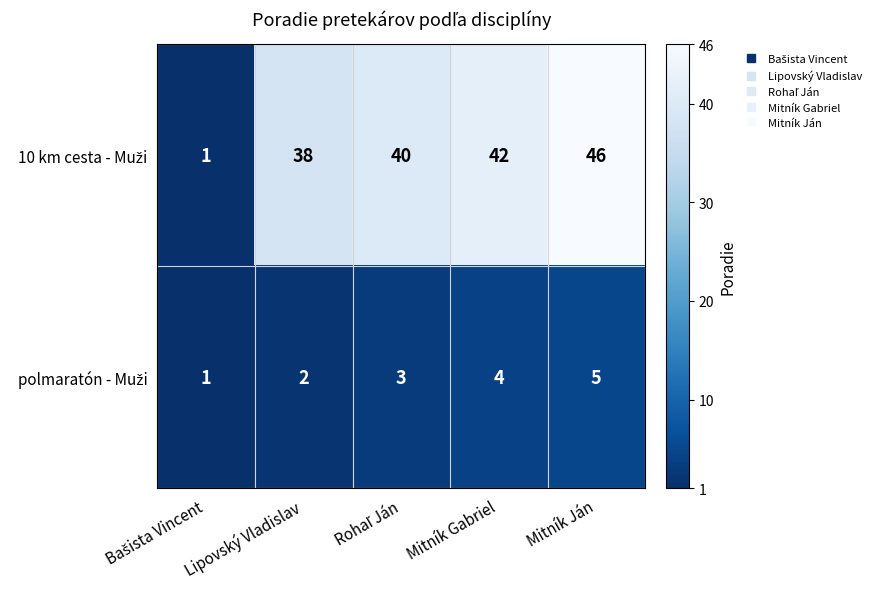

At which category is the sum across all series the highest?

Mitník Ján